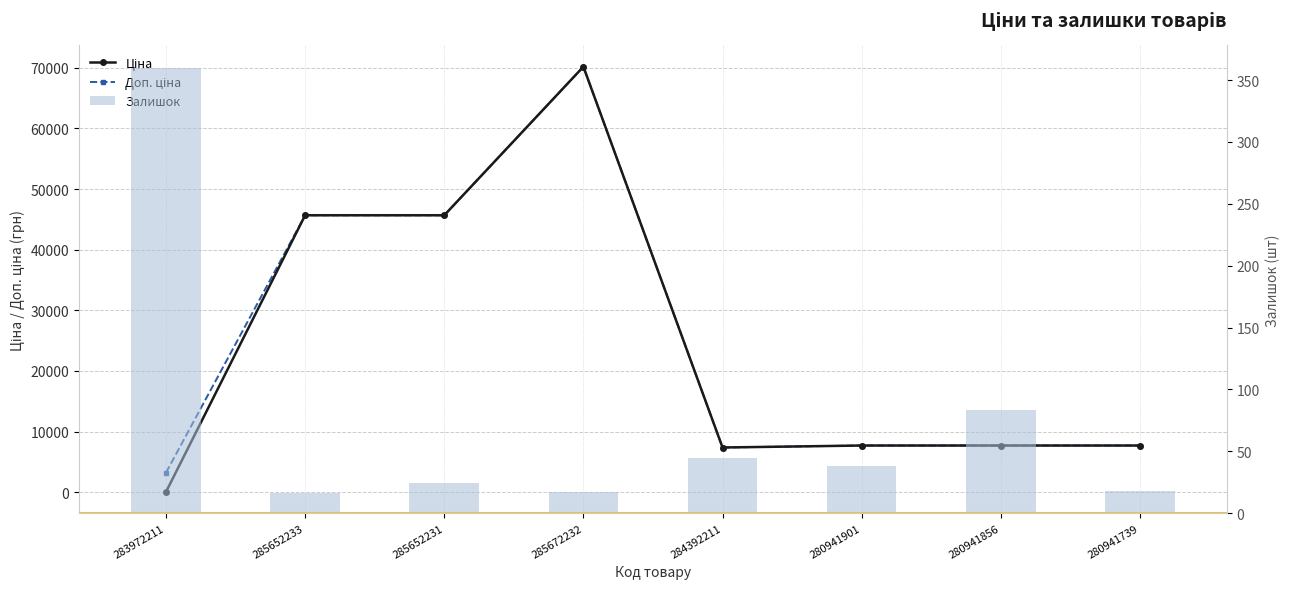

How many data points does each series have?

8